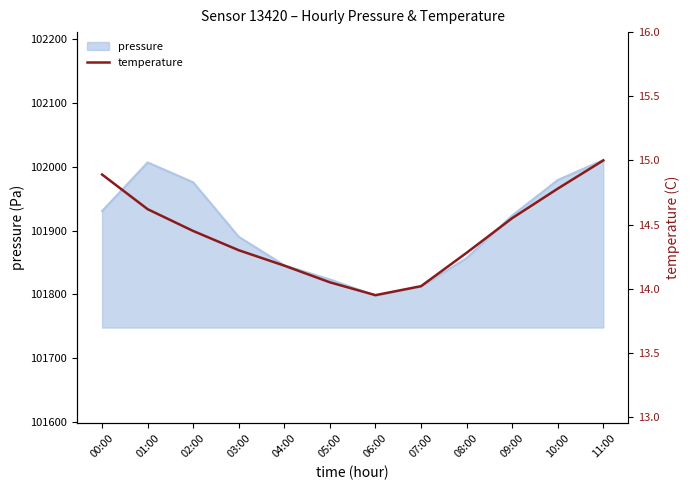

What is the lowest value of the pressure series?

101798.3